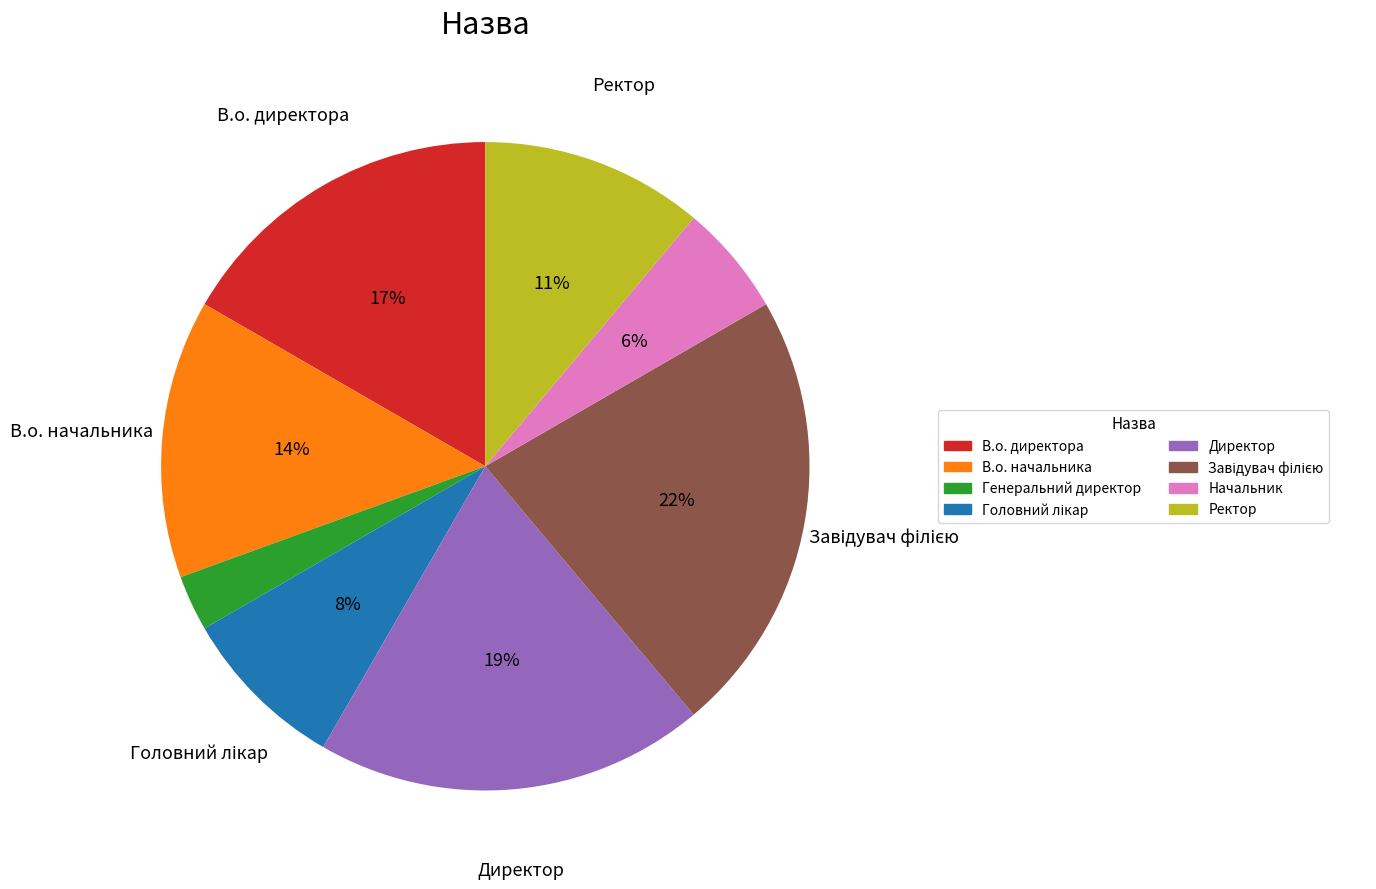

Is there a majority slice in this chart?

No